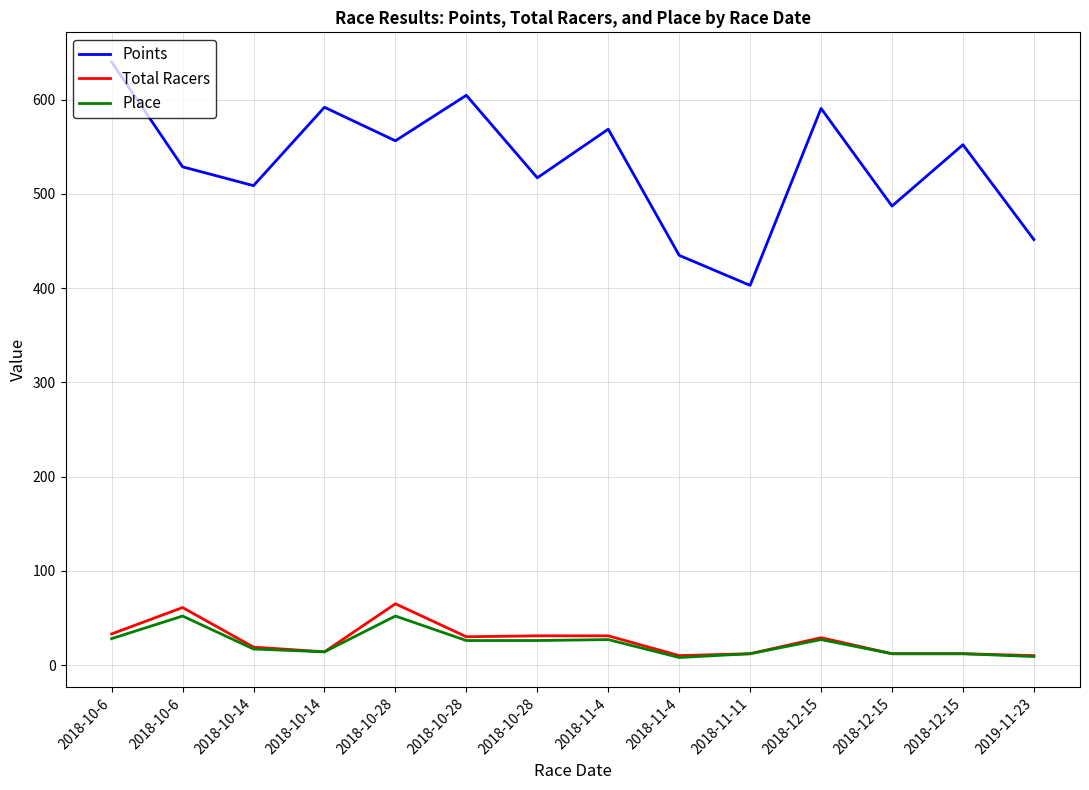

Which series has the largest total across all categories?

Points